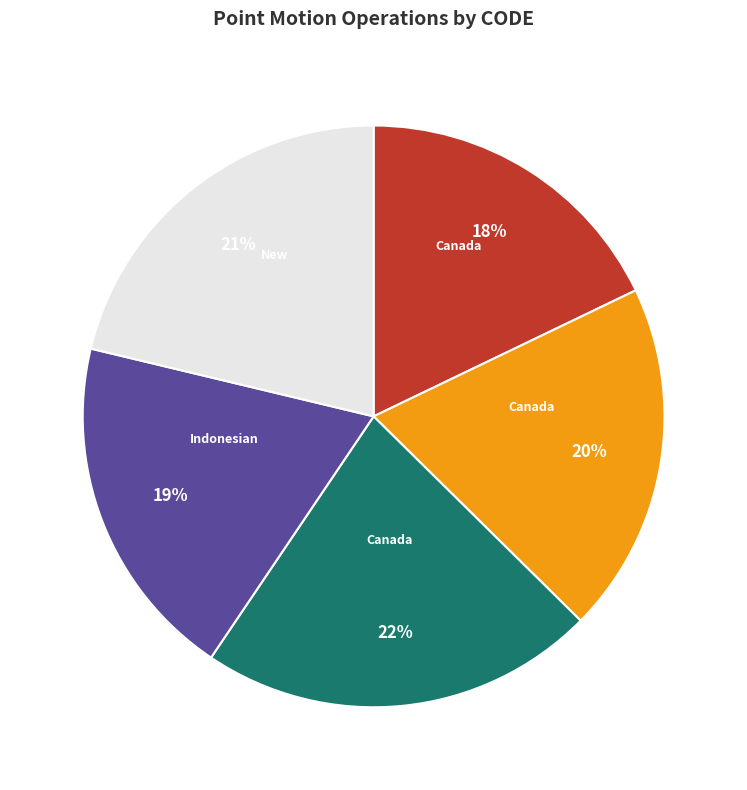

To the nearest percent, what is the average slice percentage?

20%